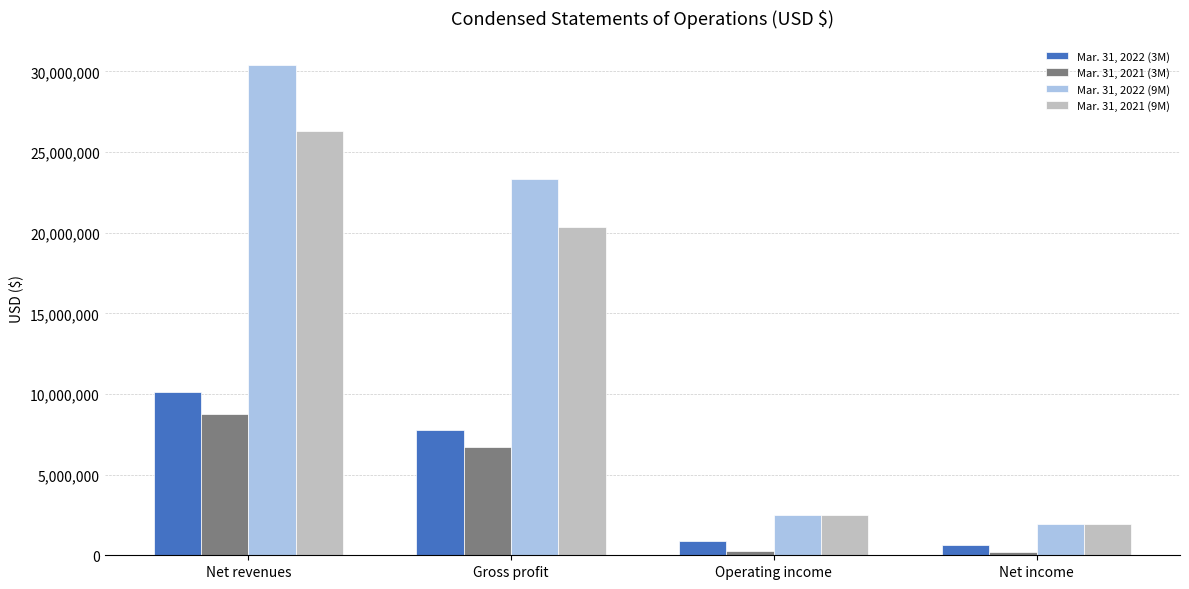

Where does the Mar. 31, 2021 (3M) series first go above 6701000?

Net revenues